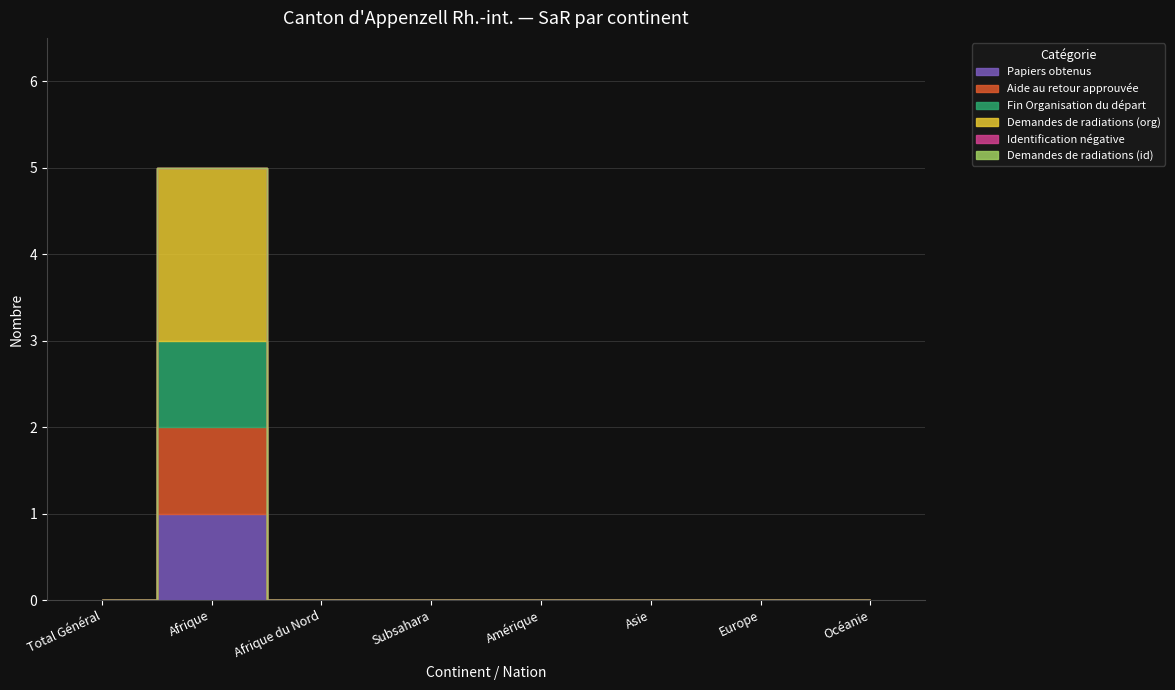

What are all the series names shown in the legend?

Papiers obtenus, Aide au retour approuvée, Fin Organisation du départ, Demandes de radiations (org), Identification négative, Demandes de radiations (id)